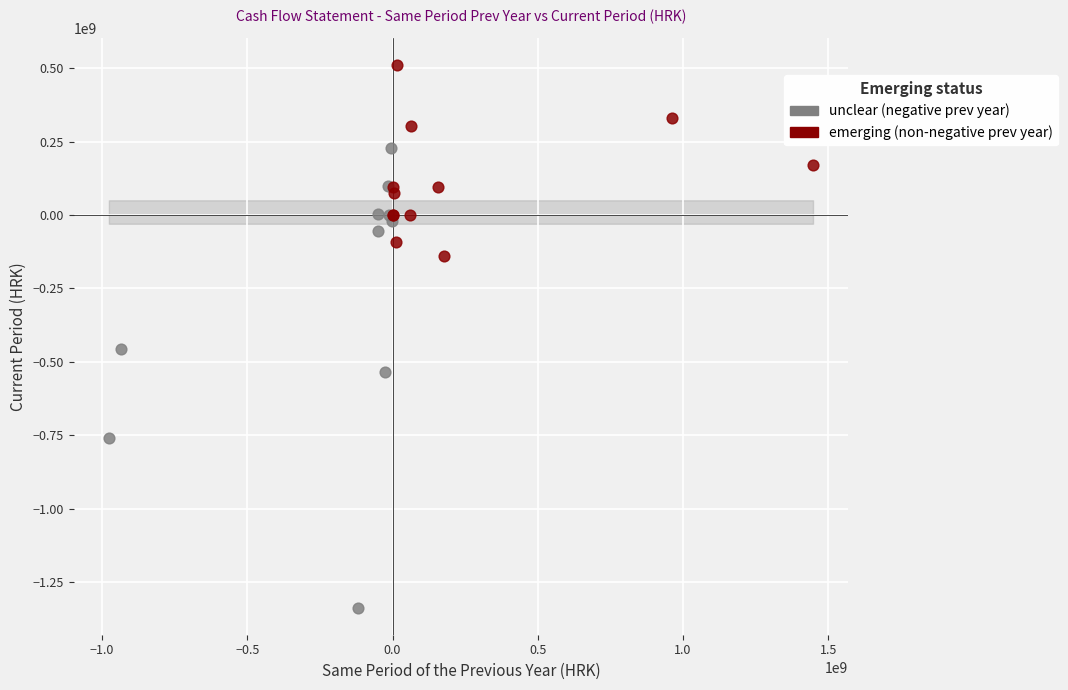

Which series reaches the maximum Y coordinate?

emerging (non-negative prev year)